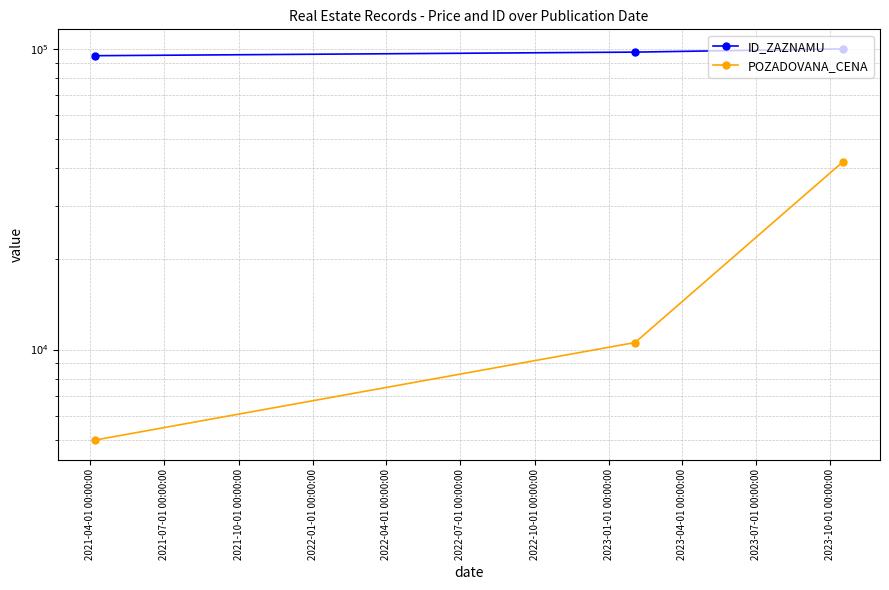

At which label does POZADOVANA_CENA reach its minimum?

2021-04-01 00:00:00